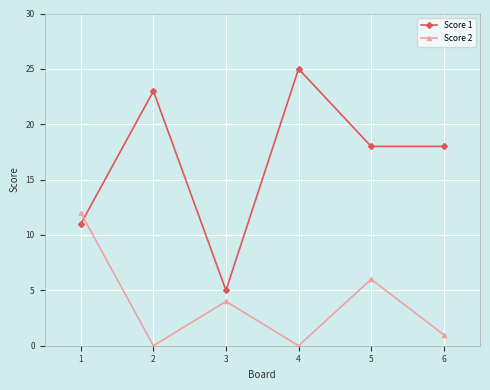

Reading left to right, what are all the values shown in this chart?

Score 1: 1=11	2=23	3=5	4=25	5=18	6=18
Score 2: 1=12	2=0	3=4	4=0	5=6	6=1